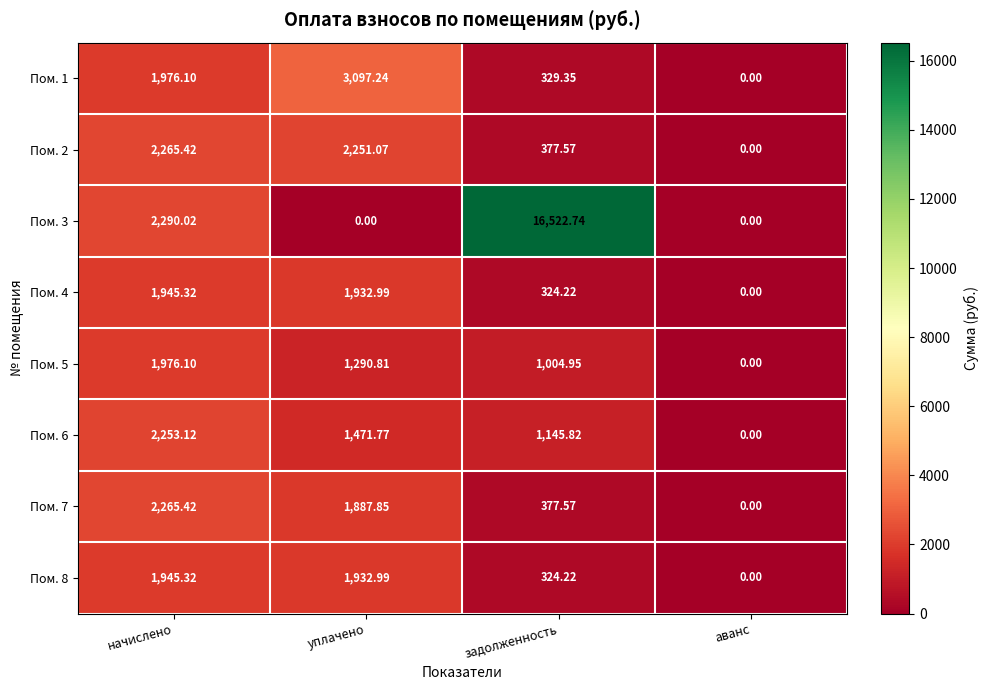

List the labels in order of Пом. 4 value, smallest first.

аванс, задолженность, уплачено, начислено